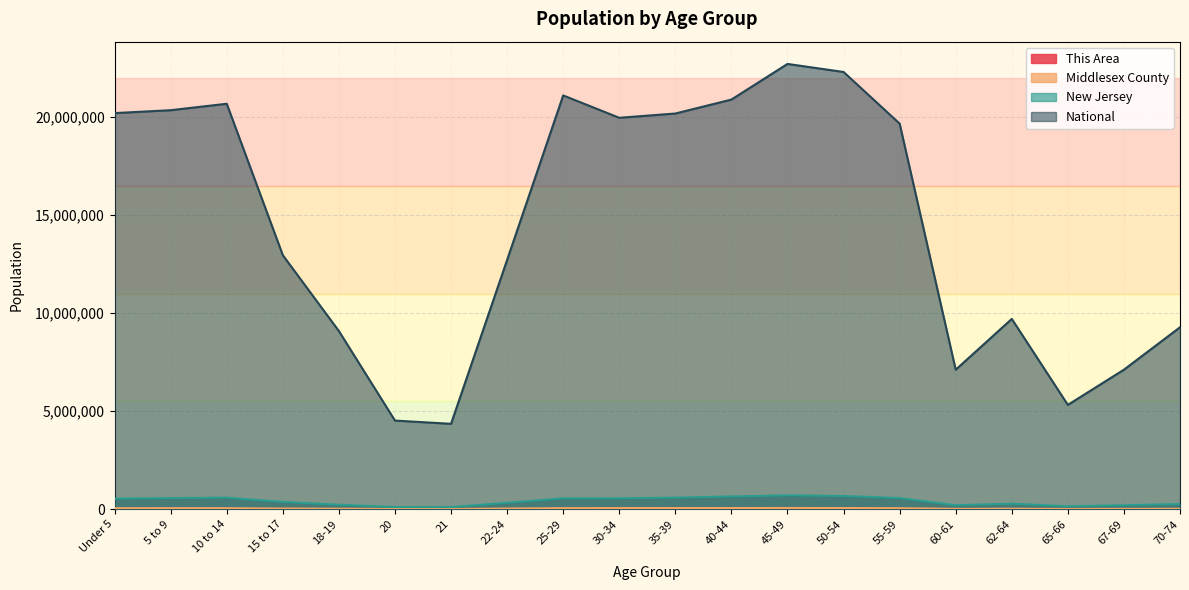

What is the total value across all series at 30-34?

20576757